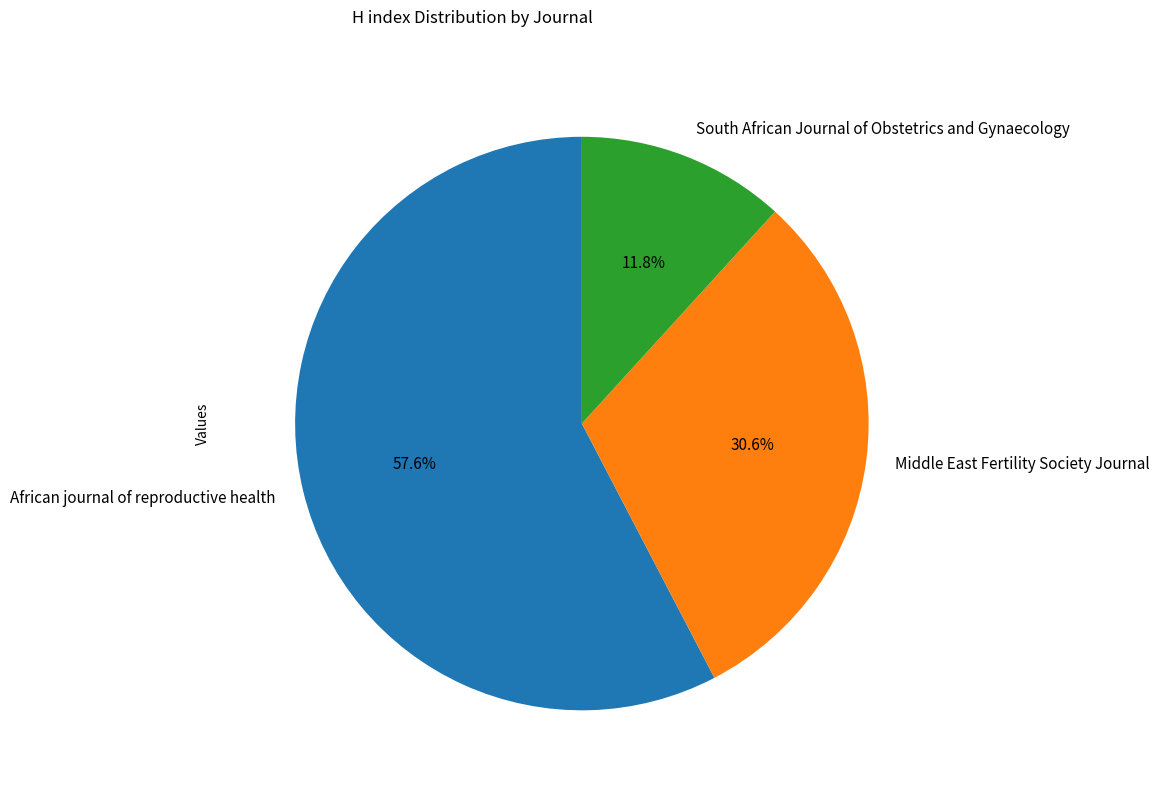

To the nearest percent, what is the average slice percentage?

33%